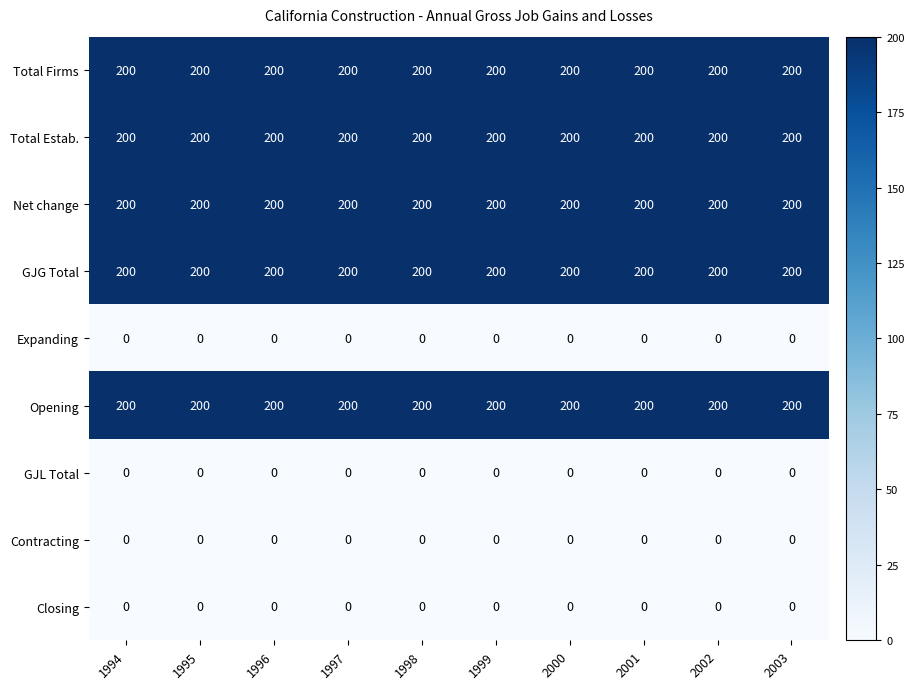

What is the spread (max minus min) of values at 2003?

200